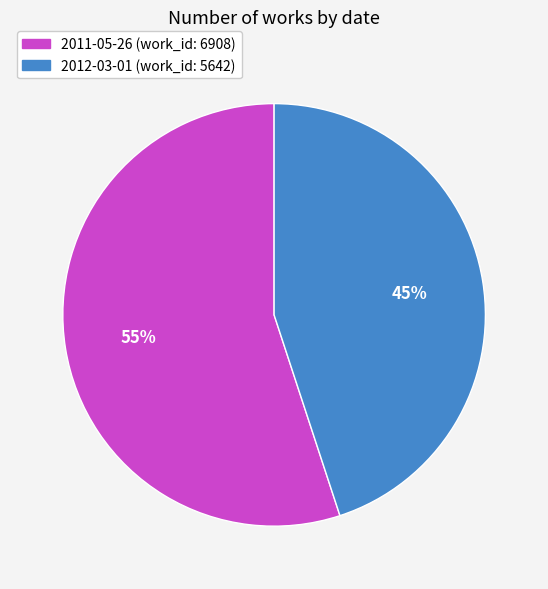

How many segments does this pie chart have?

2